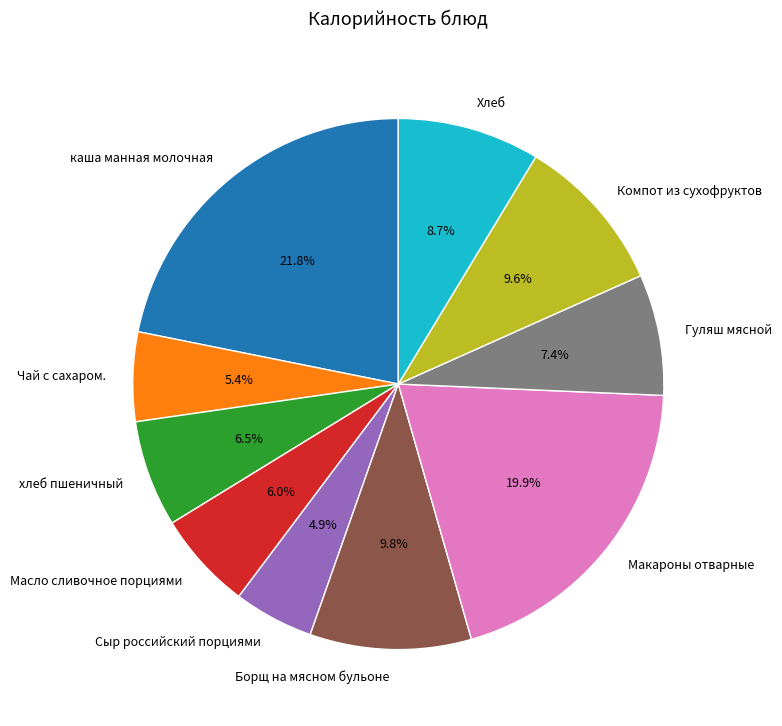

What is the ratio of the value at Макароны отварные to the value at Компот из сухофруктов?

2.1